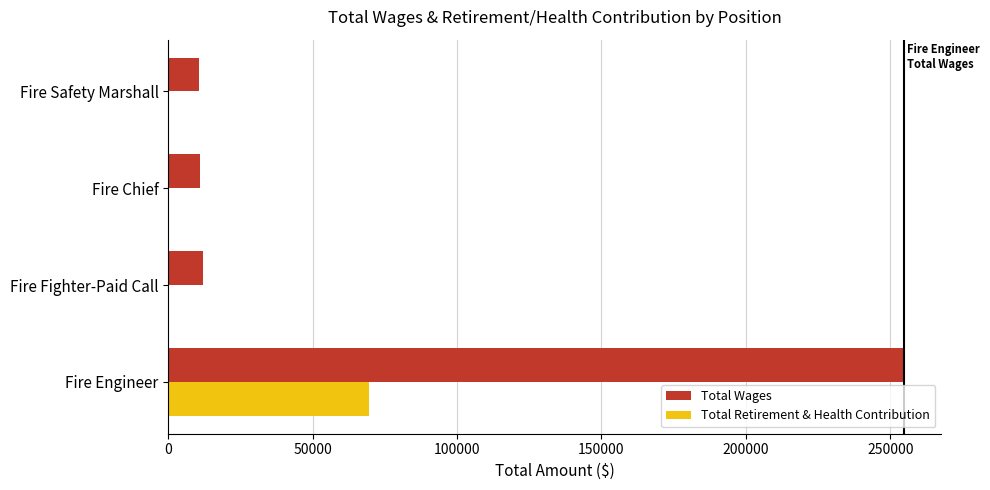

The value of Total Wages at Fire Safety Marshall is 10756. True or false?

True